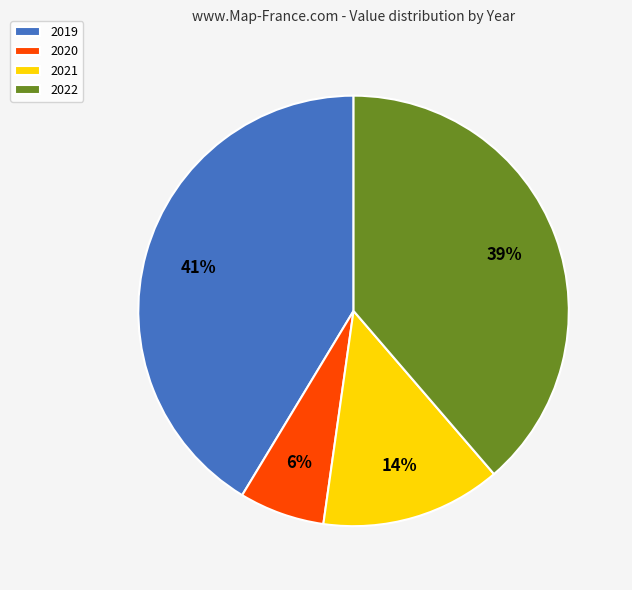

Is there a majority slice in this chart?

No